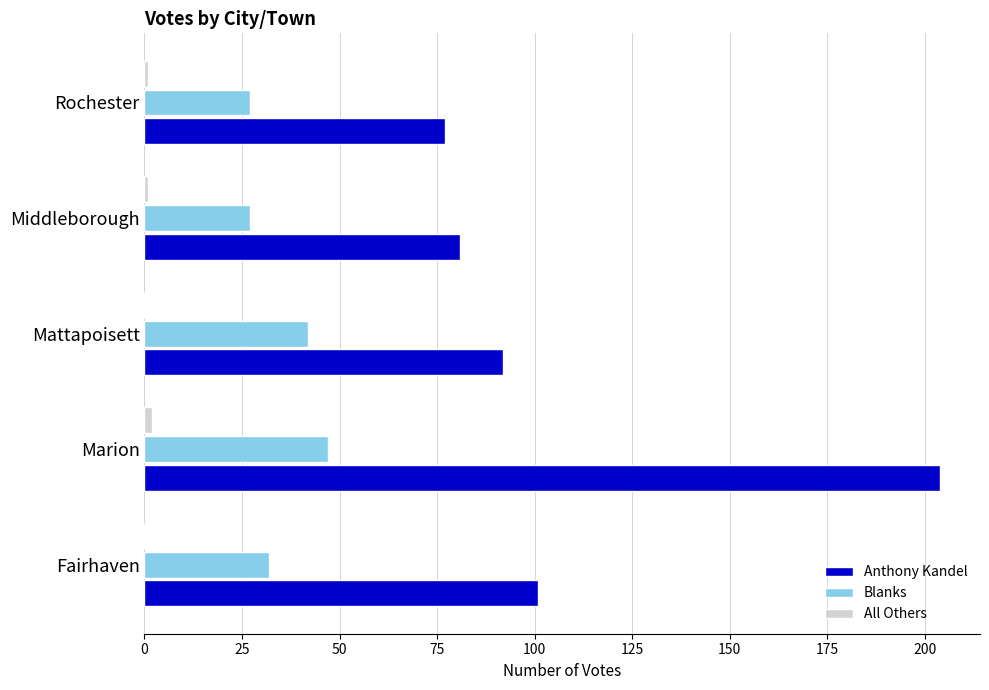

Which series changed the most between Marion and Middleborough?

Anthony Kandel